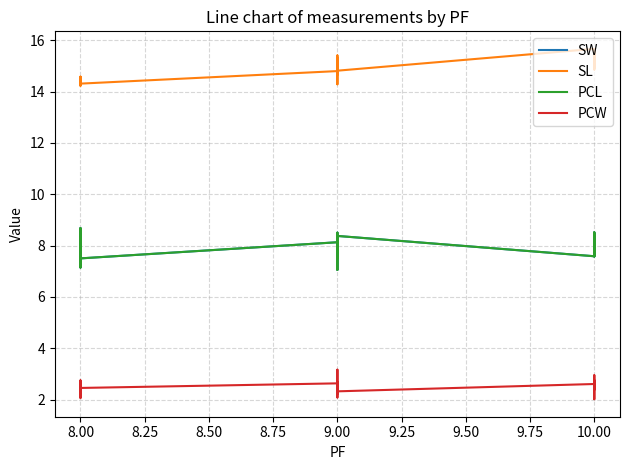

What is the difference between the maximum and minimum values in the SW series?

1.6